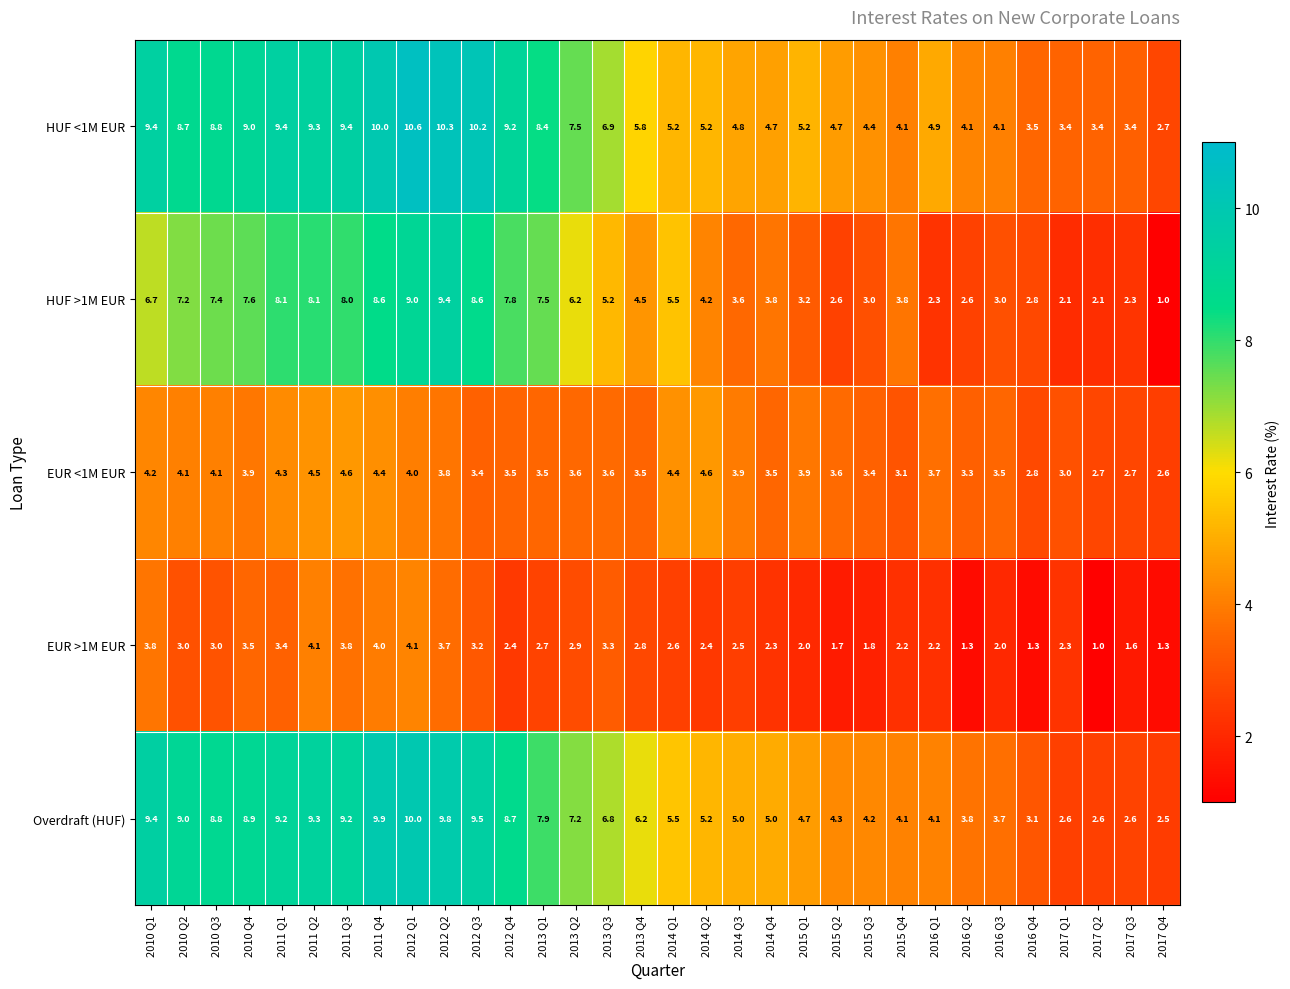

What is the smallest value displayed?

1.0